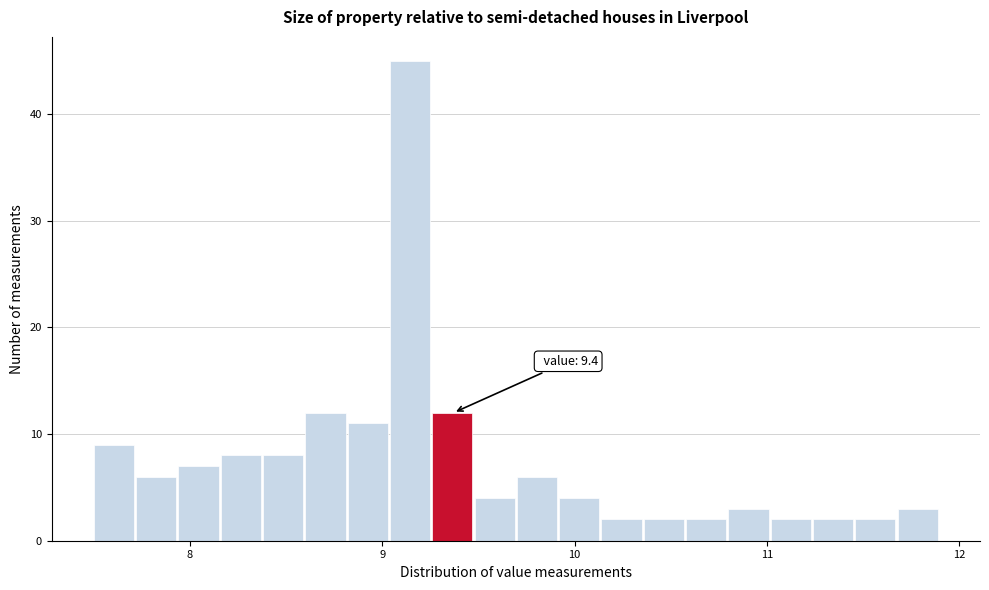

Read against the x-axis, roughly where is the centre of the tallest bar?

9.1